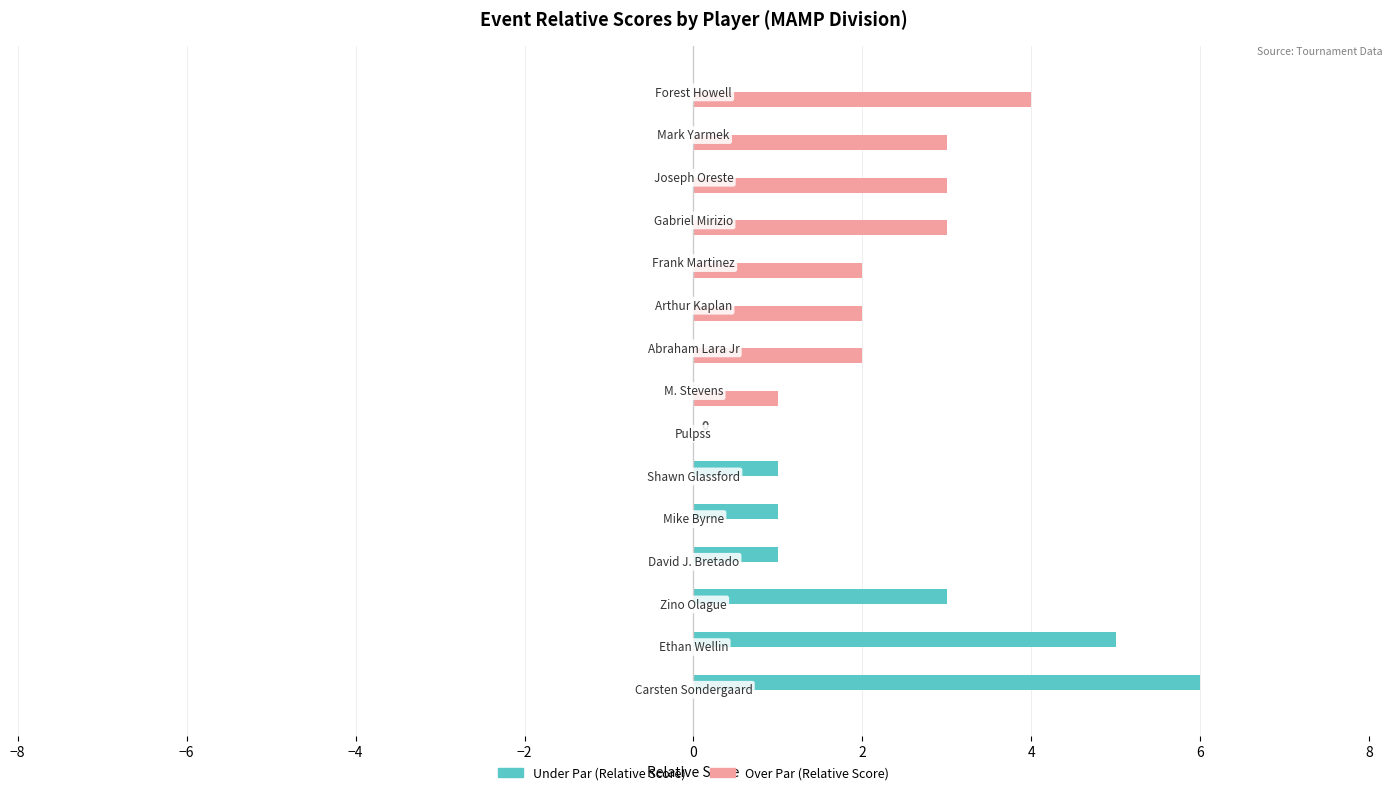

What is the greatest value displayed?

6